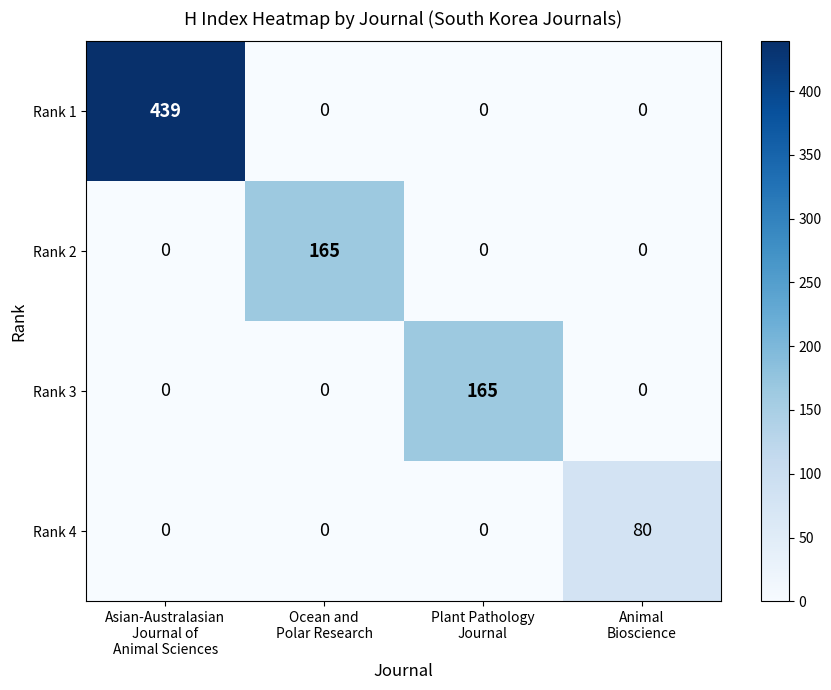

What is the sum of all Rank 1 values?

439